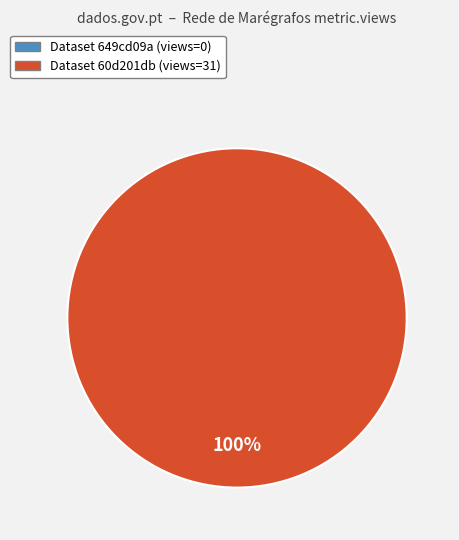

To the nearest percent, what is the difference between the largest and smallest slice percentages?

100%